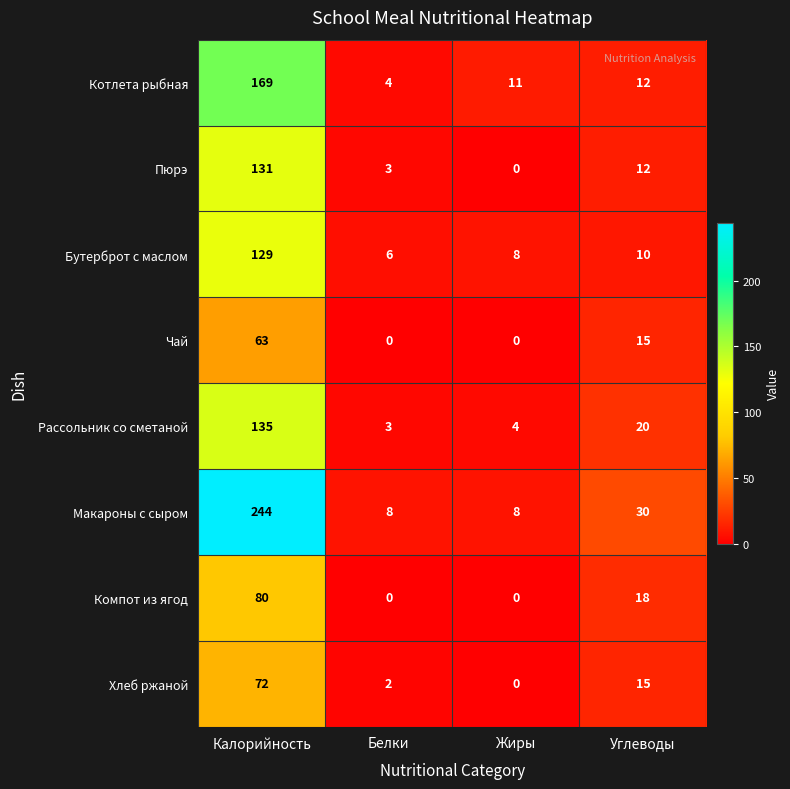

The Макароны с сыром series shows 8 at Белки. True or false?

True